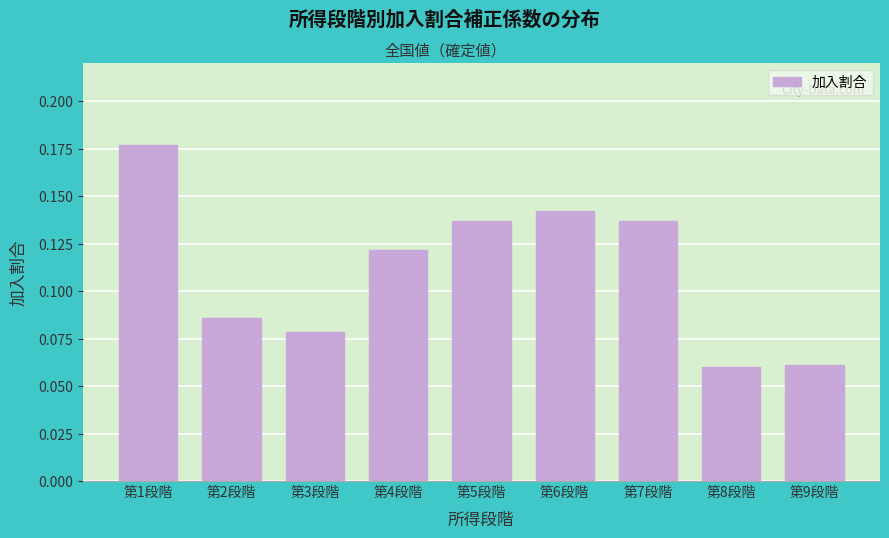

Which label corresponds to the largest value in the chart?

第1段階